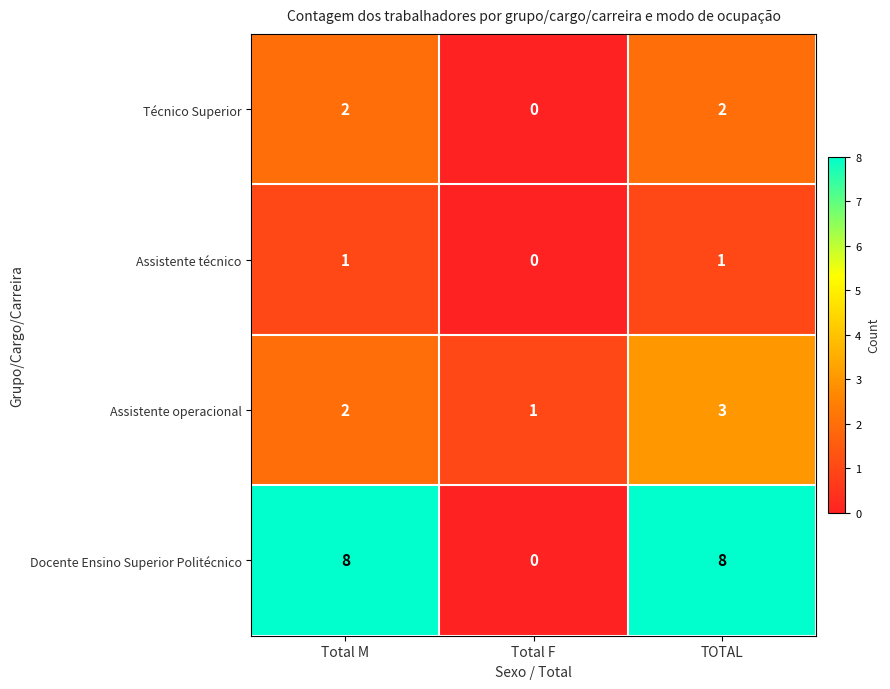

What is the total value across all series at Total F?

1